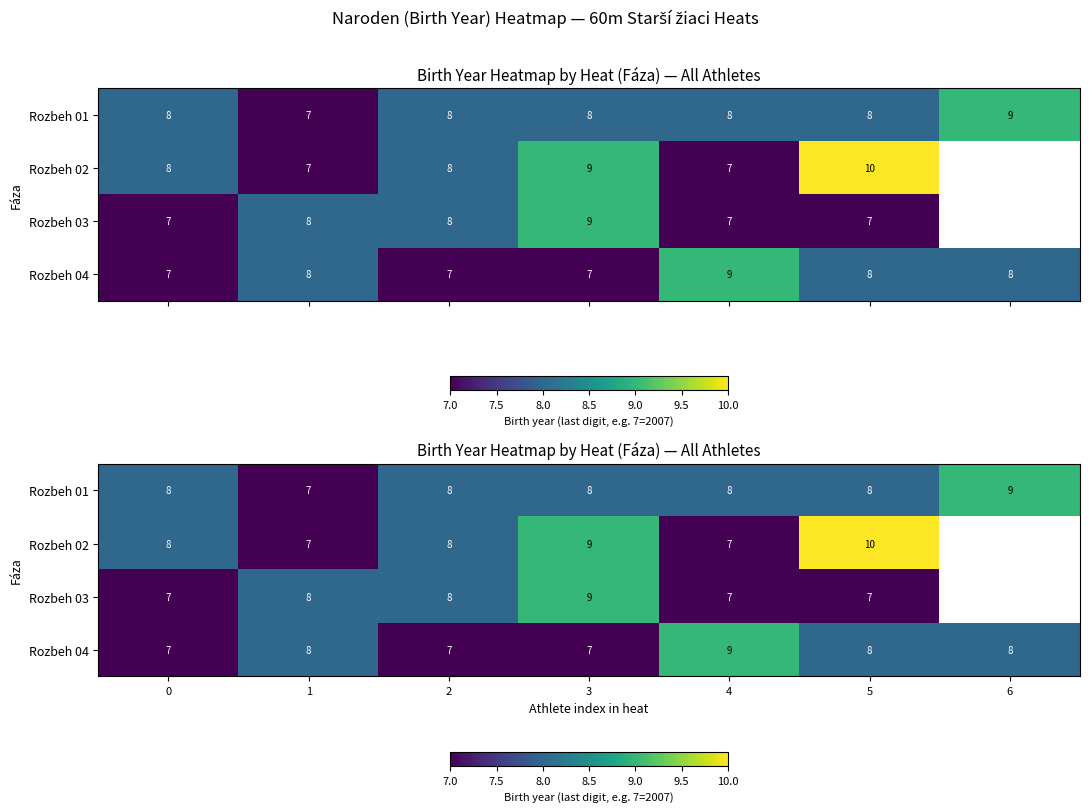

Which category has the highest value in the Rozbeh 03 series?

3